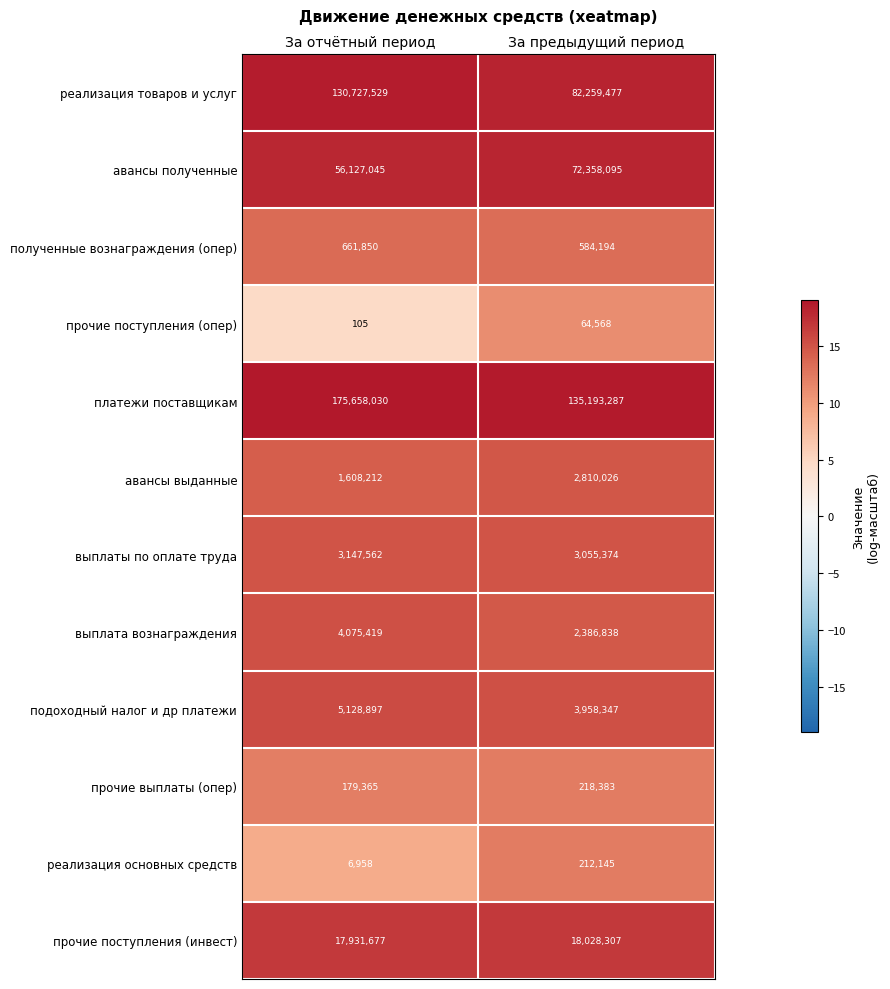

At which label does прочие поступления (опер) reach its minimum?

За отчётный период